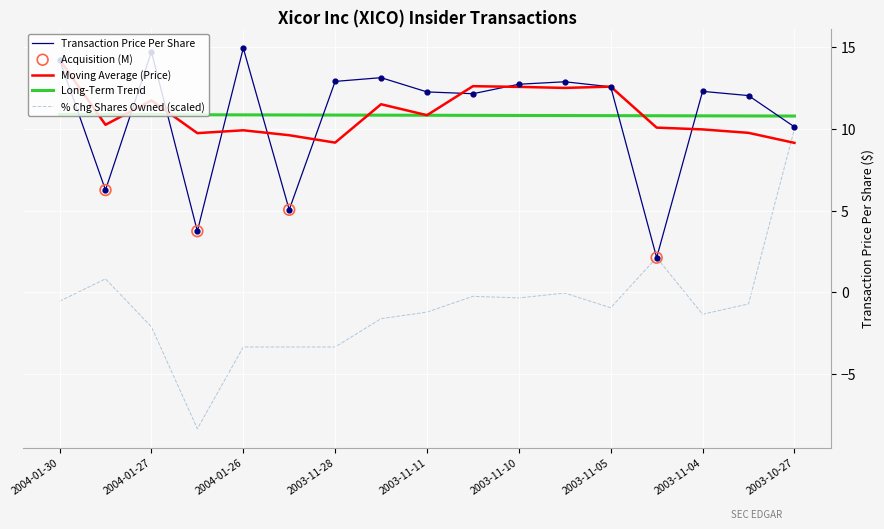

What is the lowest value of the % Chg Shares Owned (scaled) series?

-8.3